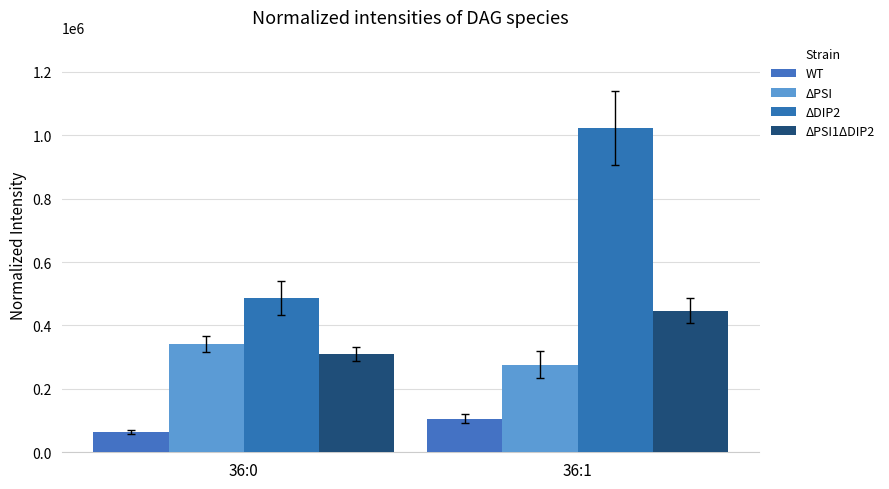

What is the sum of the WT values at 36:0 and 36:1?

169212.7